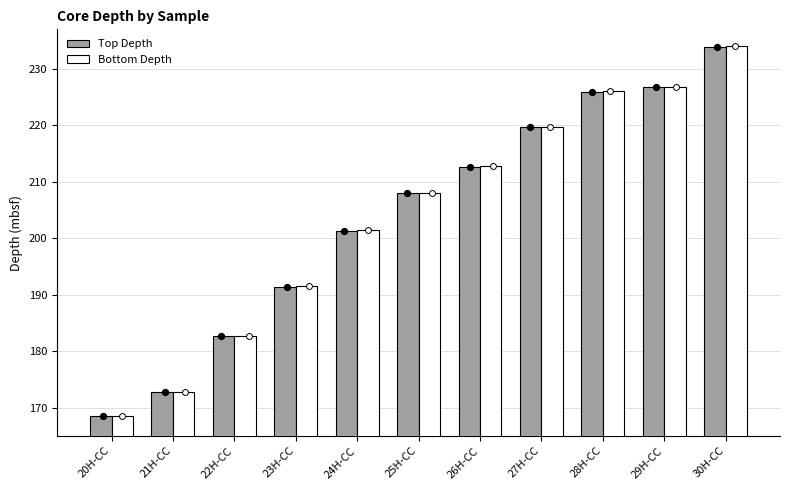

Is the value of Bottom Depth at 21H-CC greater than the value of Top Depth at 28H-CC?

No